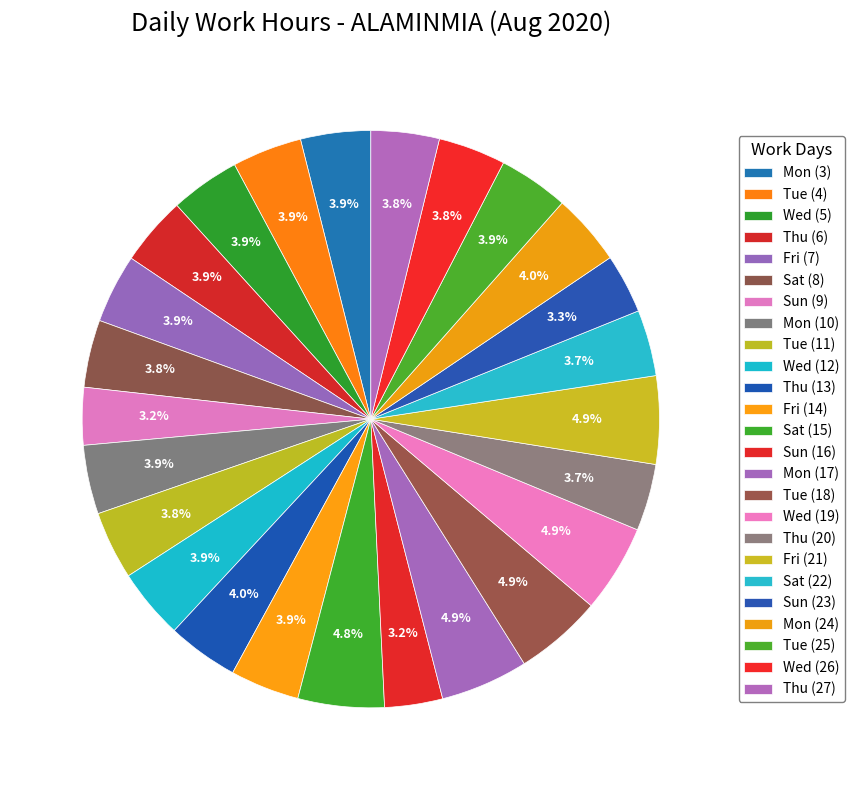

Count the number of slices in the pie.

25